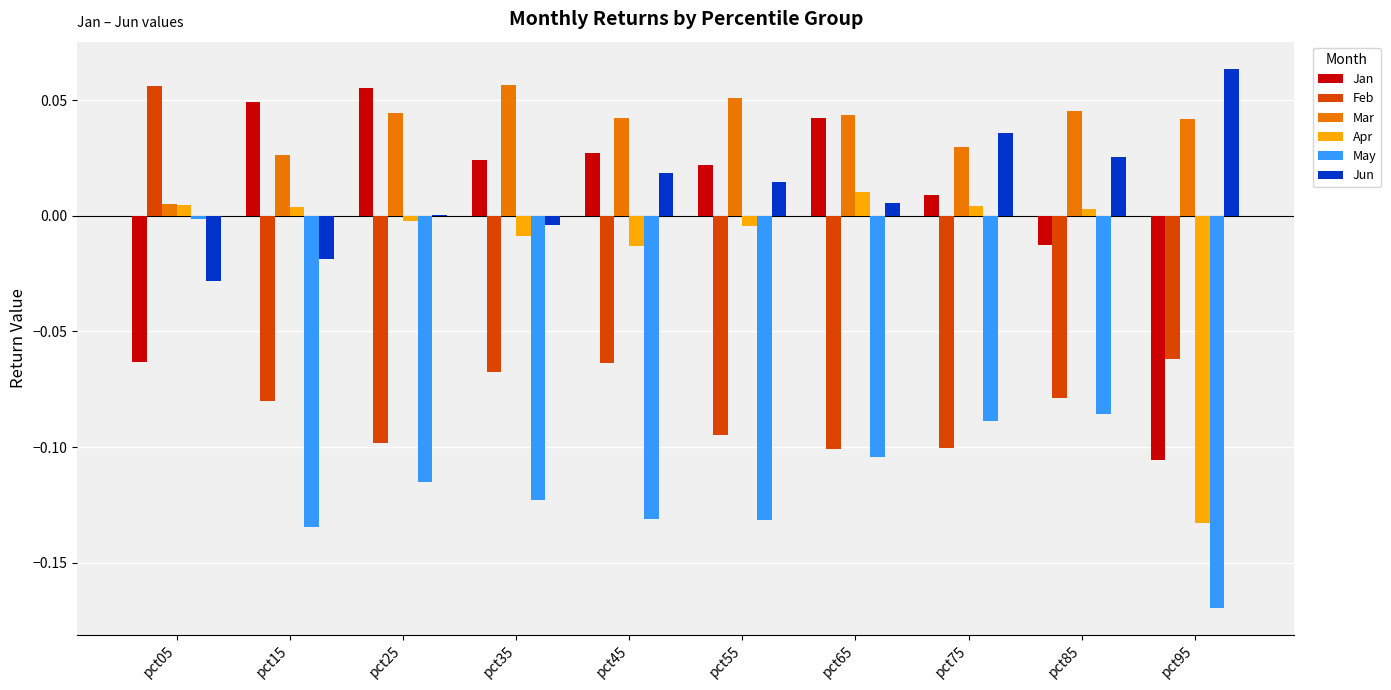

True or false: May has a value of -0.0 at pct75.

False